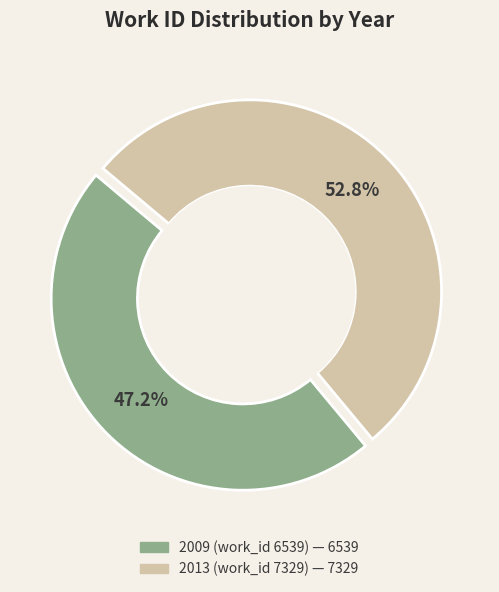

To the nearest percent, what is the average slice percentage?

50%